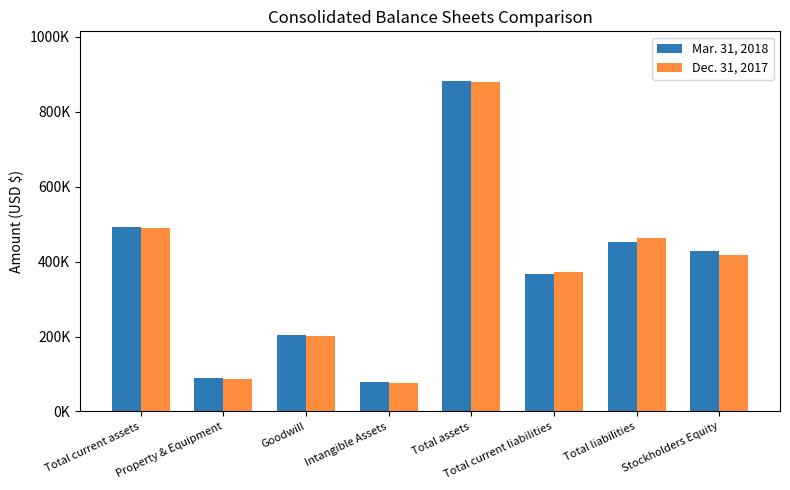

Where does the Dec. 31, 2017 series first go above 417945?

Total current assets